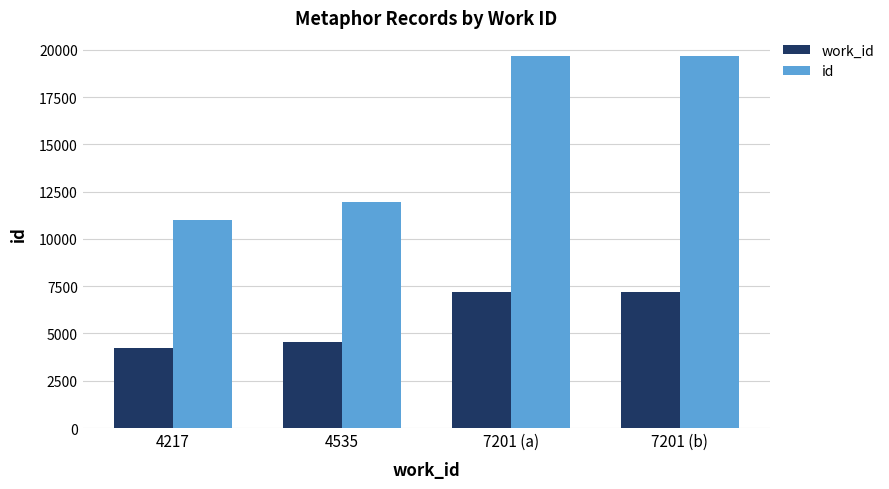

What is the highest value of the work_id series?

7201